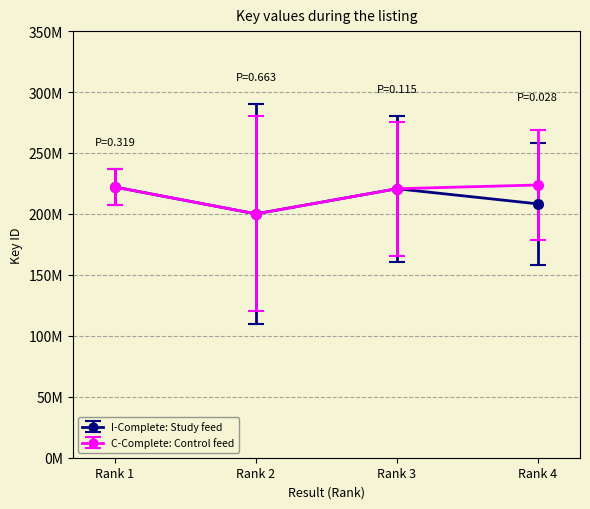

Which category has the lowest value in the I-Complete: Study feed series?

Rank 2